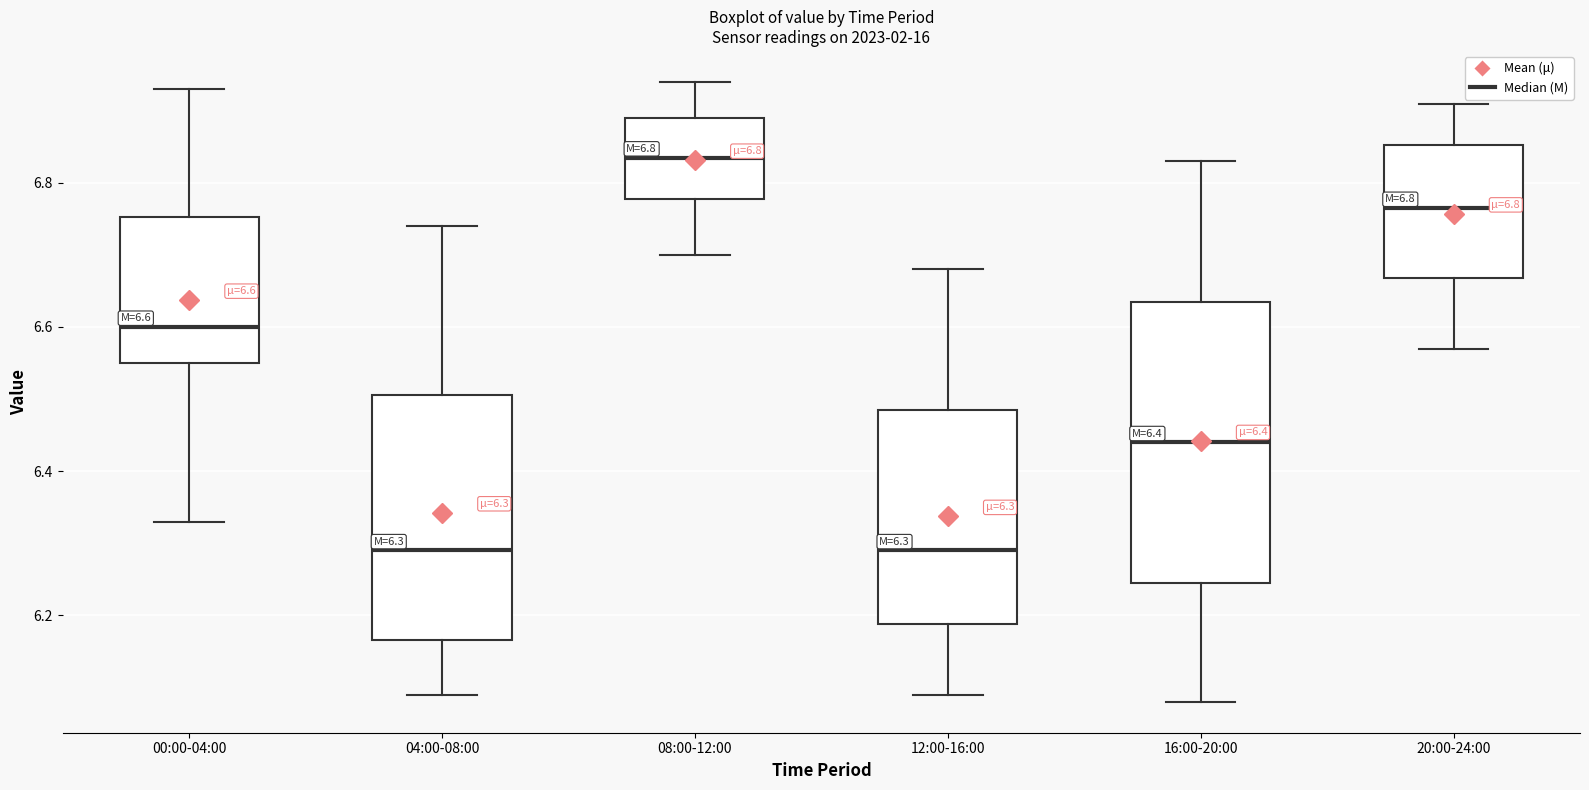

Comparing the boxes themselves (not the whiskers), which one is the tallest?

16:00-20:00